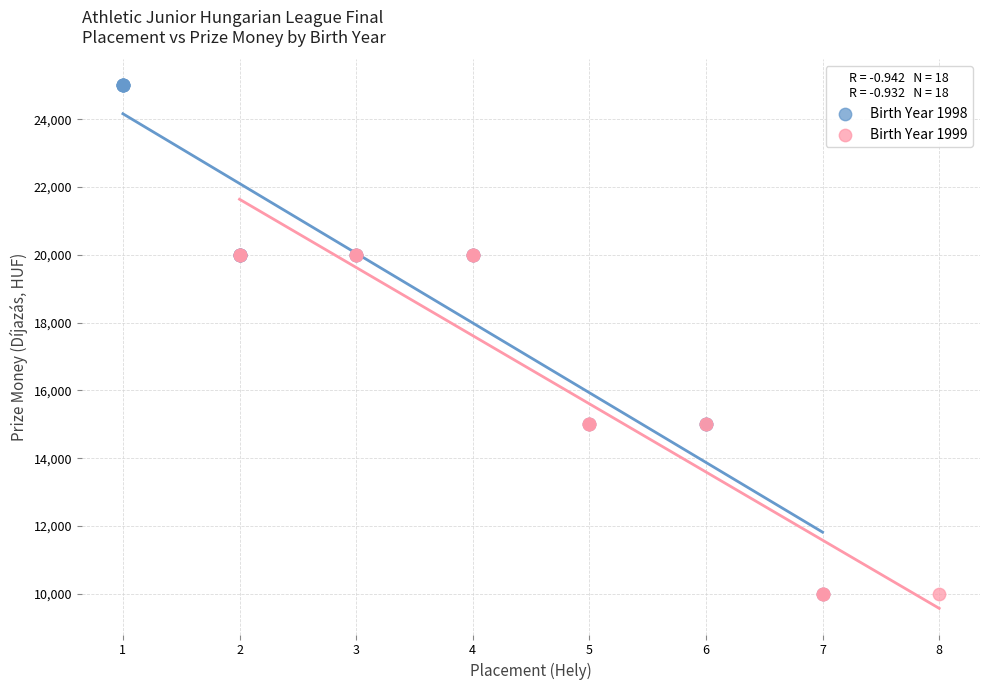

Which series reaches the maximum Y coordinate?

Birth Year 1998